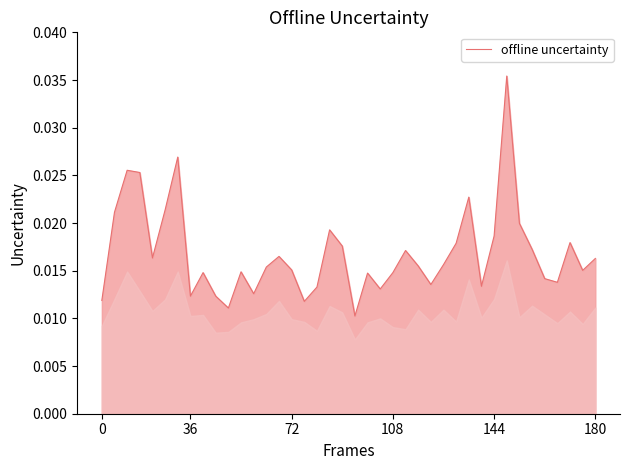

How many points are higher than both their immediate neighbors (excluding endpoints)?

11